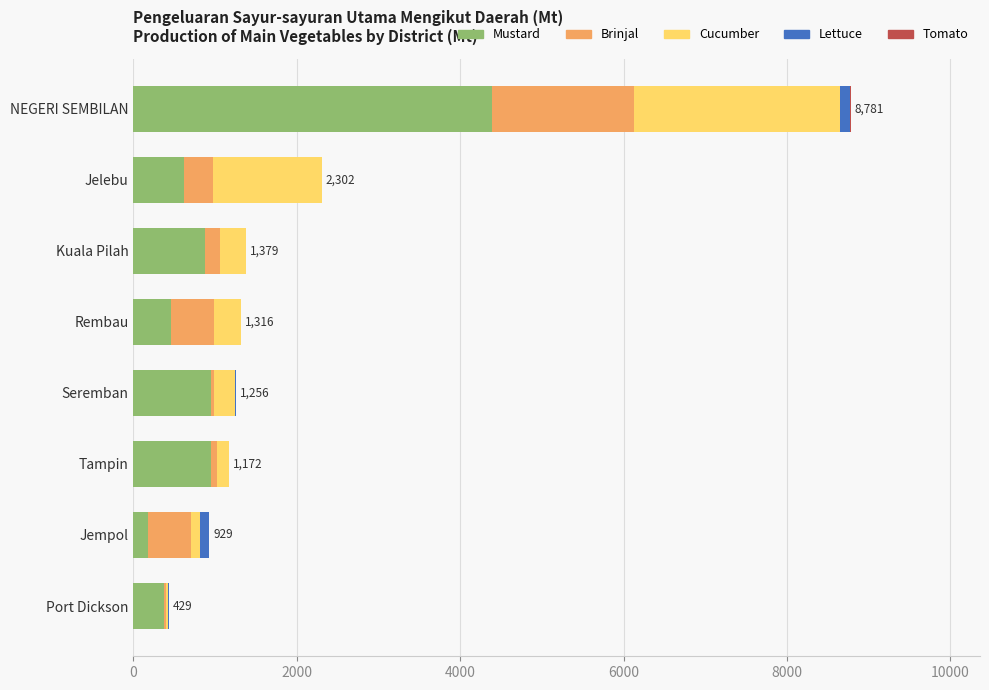

How many data points does each series have?

8